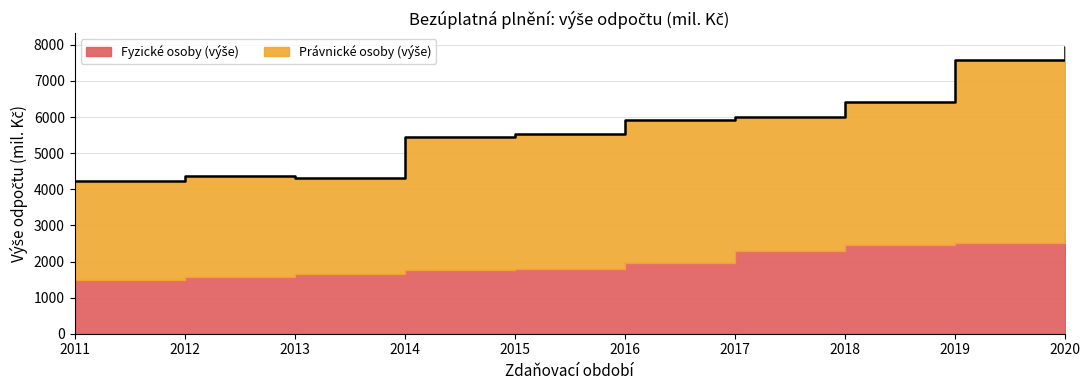

How many categories are shown in the chart?

10